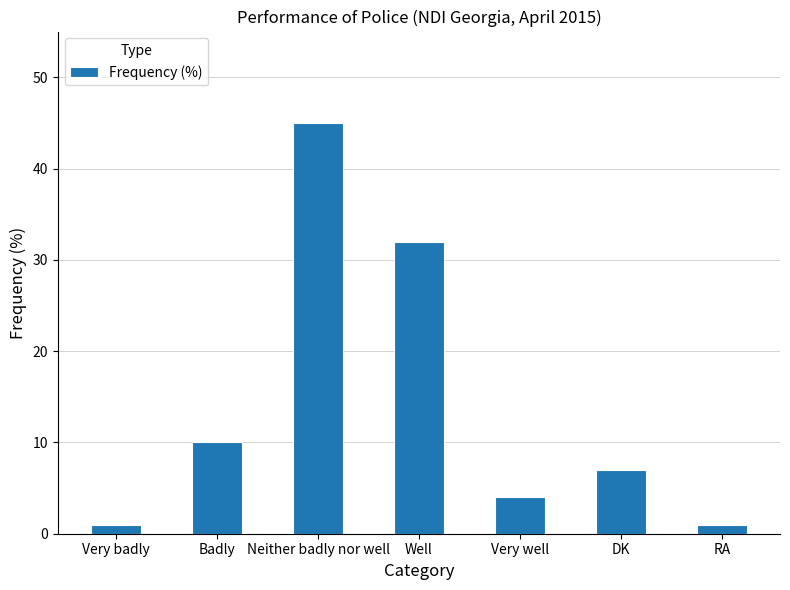

How many data points does each series have?

7